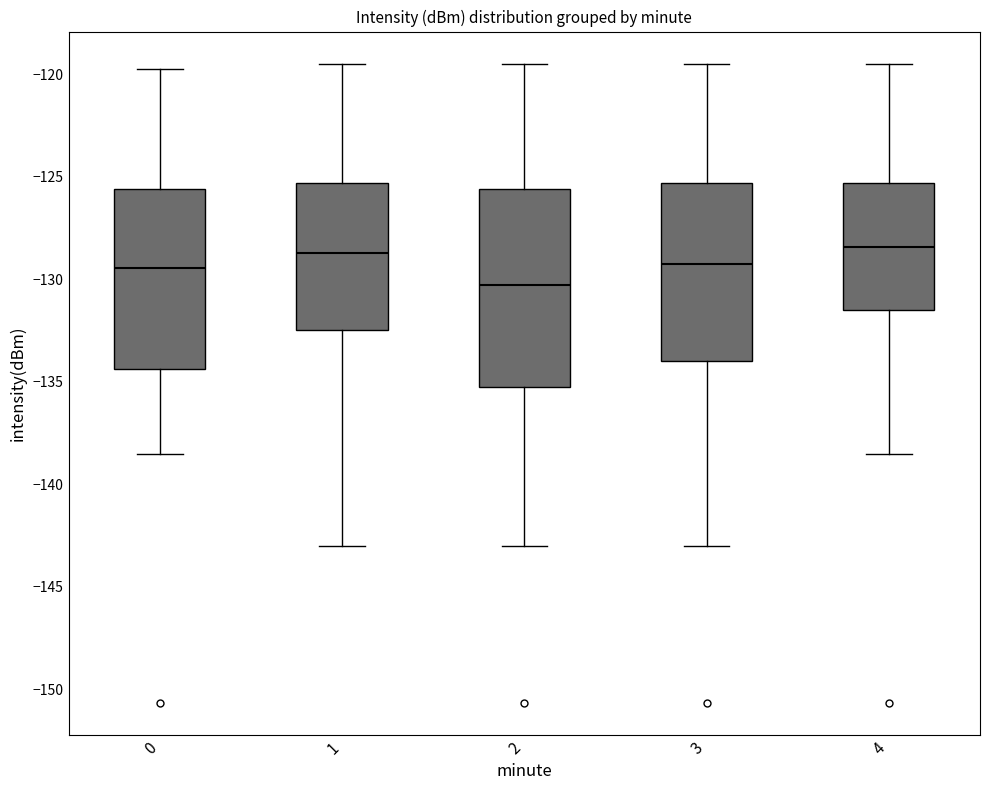

Where does the lower whisker of the box at x = 0 end on the y-axis? The values are not printed on the chart, so give them approximately, as read against the axis.

-138.5